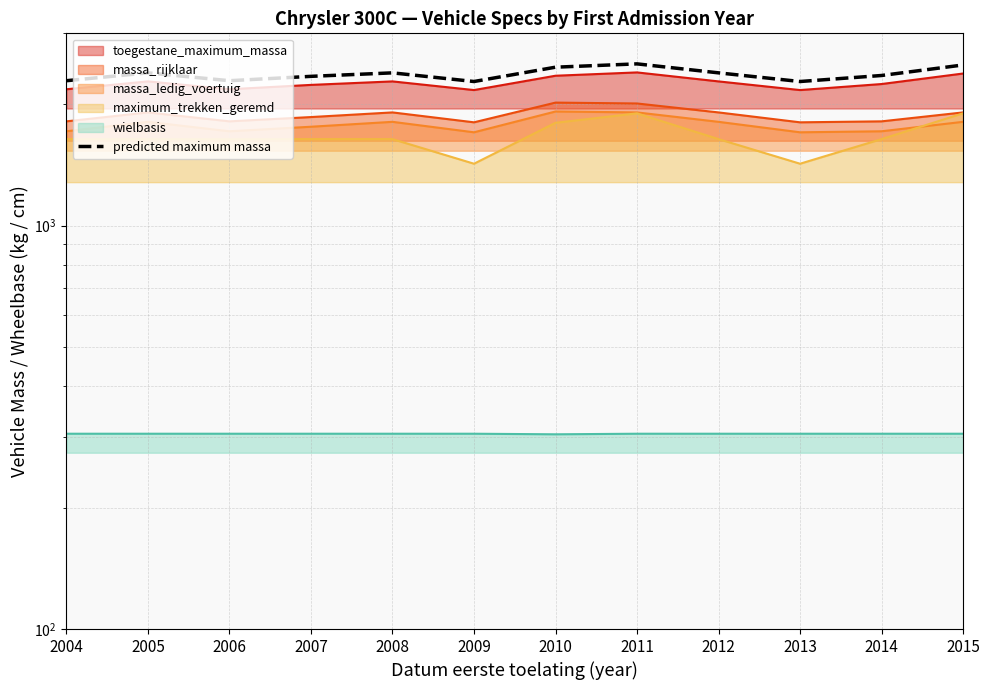

Where is the first local minimum?

2006